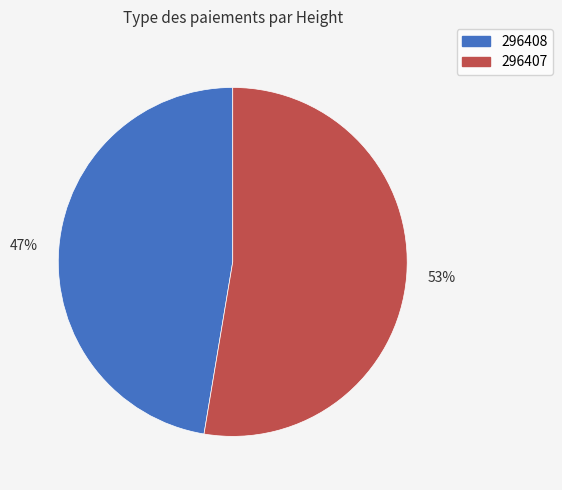

What is the ratio of the value at 296407 to the value at 296408?

1.1